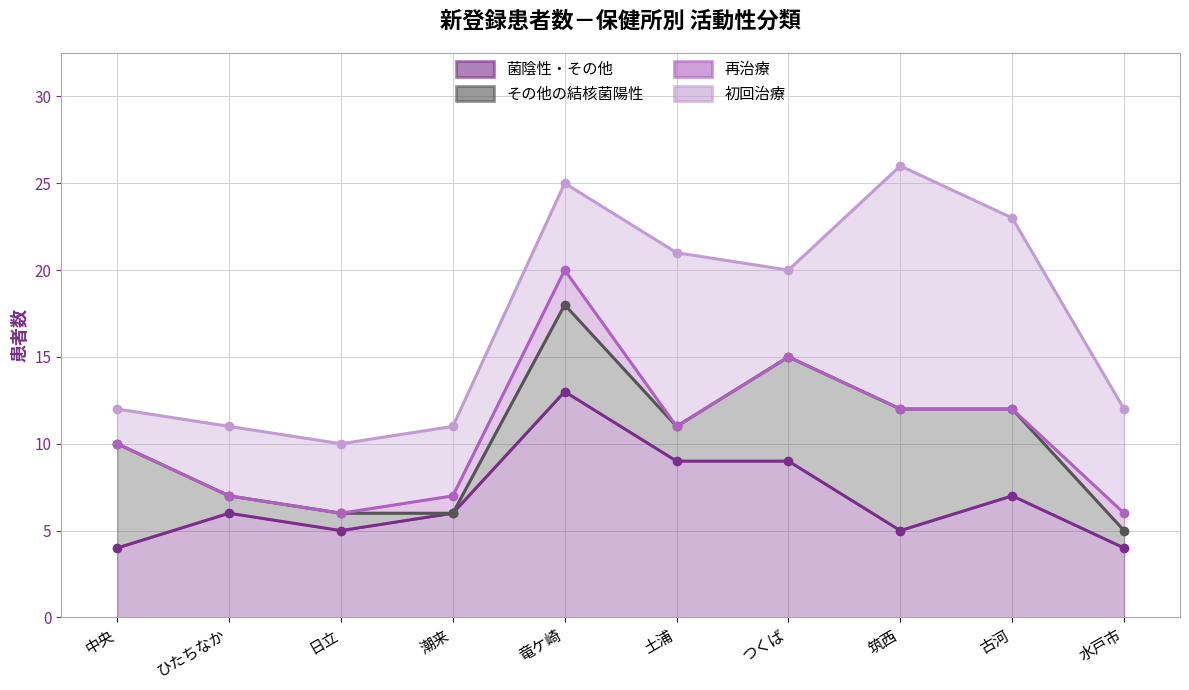

What are all the series names shown in the legend?

菌陰性・その他, その他の結核菌陽性, 再治療, 初回治療